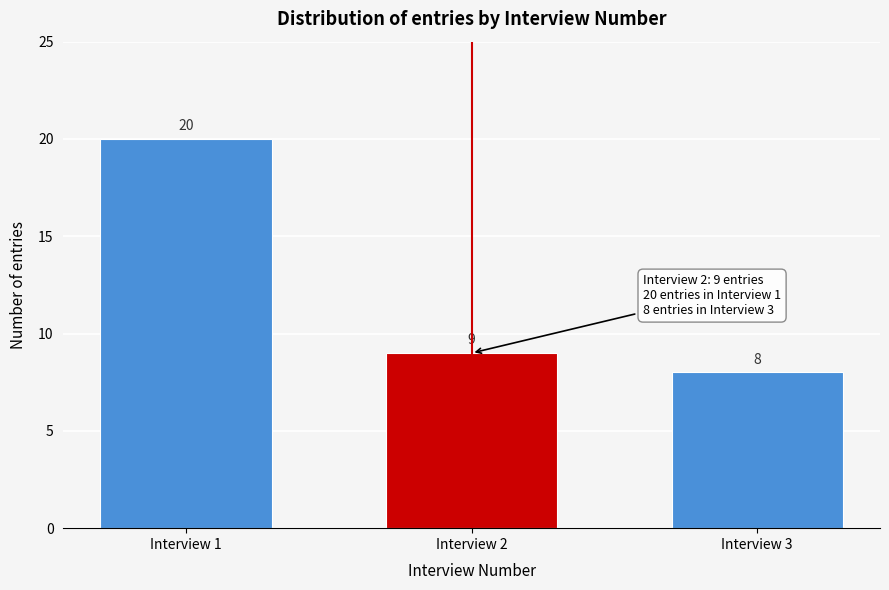

Reading left to right, transcribe all the data shown in this chart.

Interview 1=20	Interview 2=9	Interview 3=8